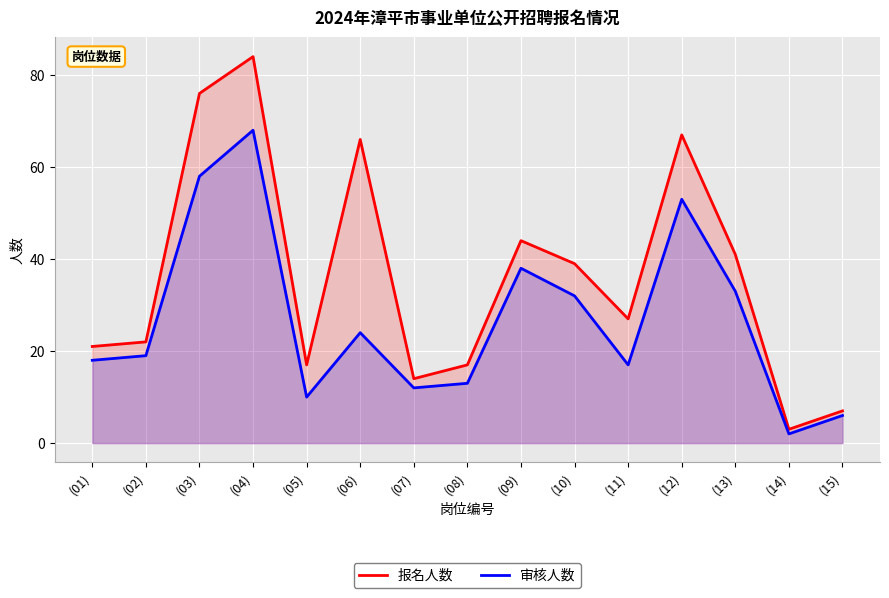

How many data points in 报名人数 are less than 27?

7